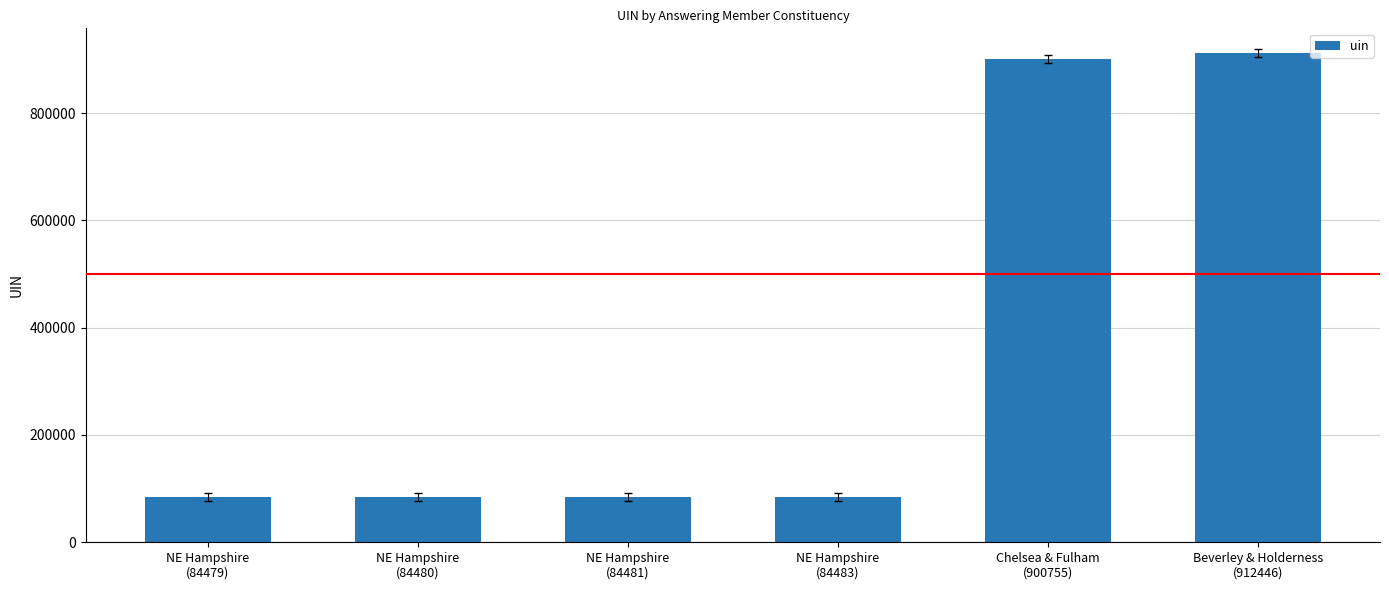

Does the chart contain stacked bars?

No